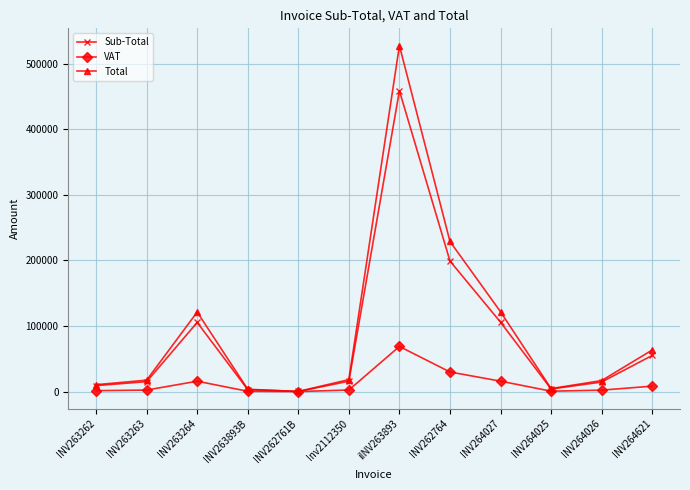

At how many categories does at least one series exceed 51837?

5